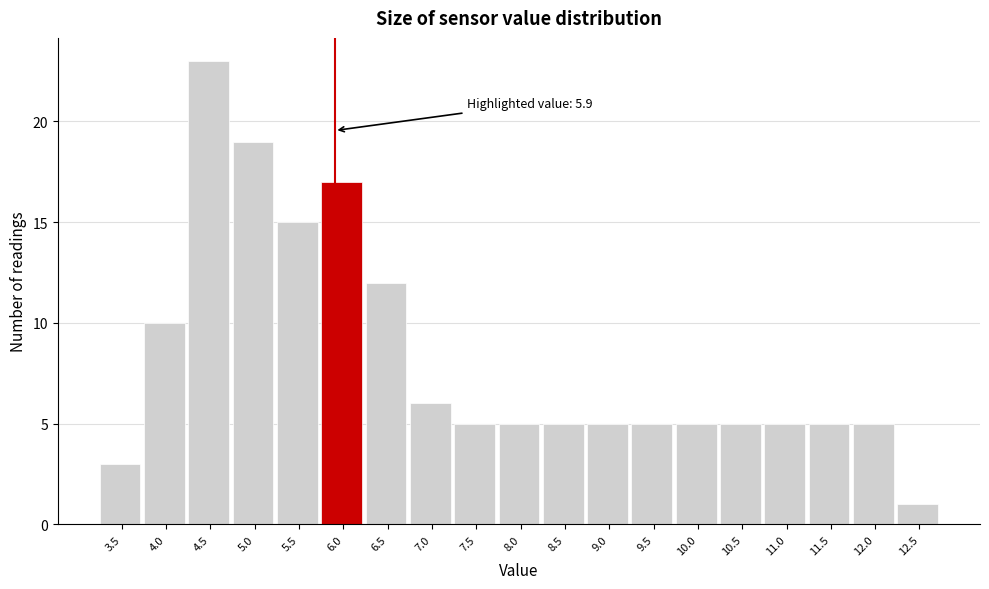

Over which range of the x-axis is the bar tallest?

4.25 to 4.75